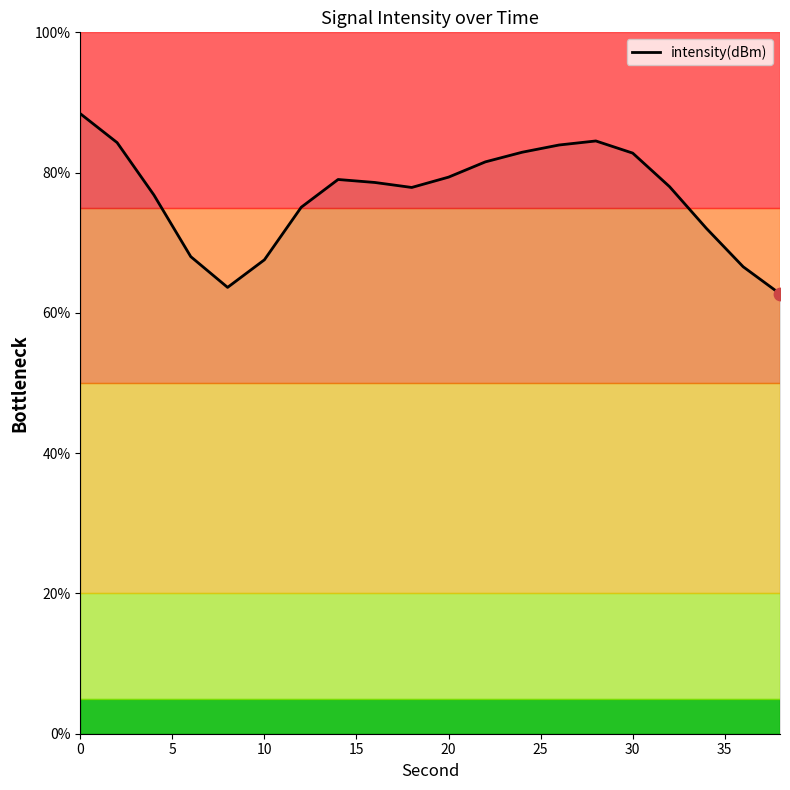

What is the difference between the maximum and minimum values?

25.7